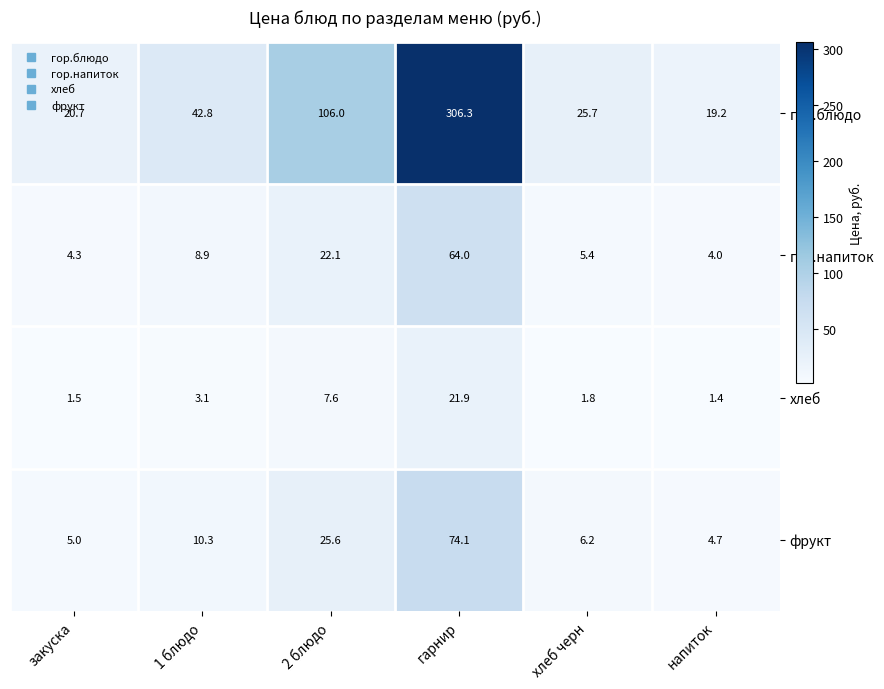

What is the spread (max minus min) of values at напиток?

17.8